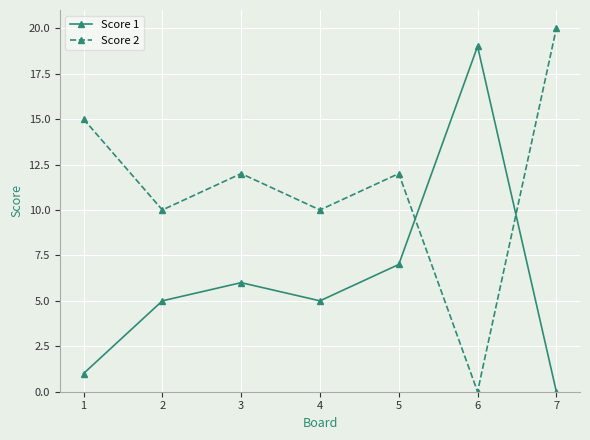

Rank the series by their maximum value, from highest to lowest.

Score 2, Score 1